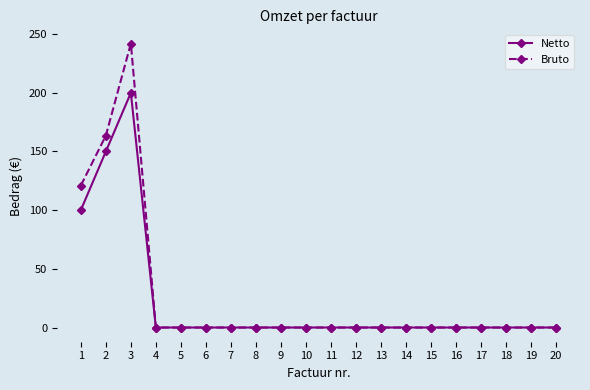

How many lines are shown in the chart?

2